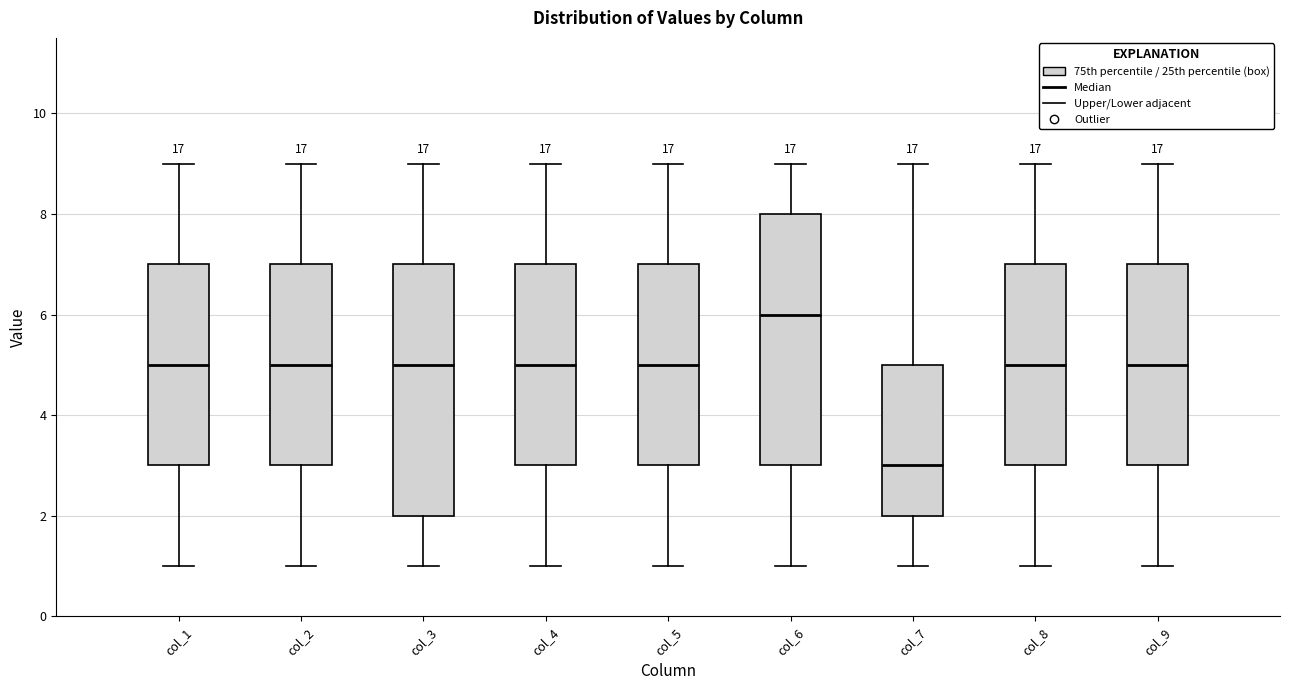

Reading left to right, transcribe this box plot: for each box, give where its median line is, the range the box spans, and where its two whiskers end, as read against the y-axis. The values are not printed on the chart, so give them approximately, as read against the axis.

col_1: median 5, box 3 to 7, whiskers 1 to 9
col_2: median 5, box 3 to 7, whiskers 1 to 9
col_3: median 5, box 2 to 7, whiskers 1 to 9
col_4: median 5, box 3 to 7, whiskers 1 to 9
col_5: median 5, box 3 to 7, whiskers 1 to 9
col_6: median 6, box 3 to 8, whiskers 1 to 9
col_7: median 3, box 2 to 5, whiskers 1 to 9
col_8: median 5, box 3 to 7, whiskers 1 to 9
col_9: median 5, box 3 to 7, whiskers 1 to 9